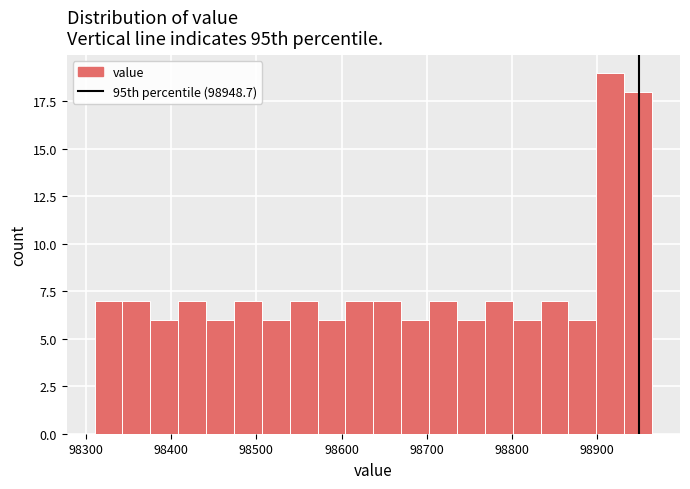

Around what value on the x-axis is the tallest bar? Give the approximate position of its centre, as read against the axis.

98920